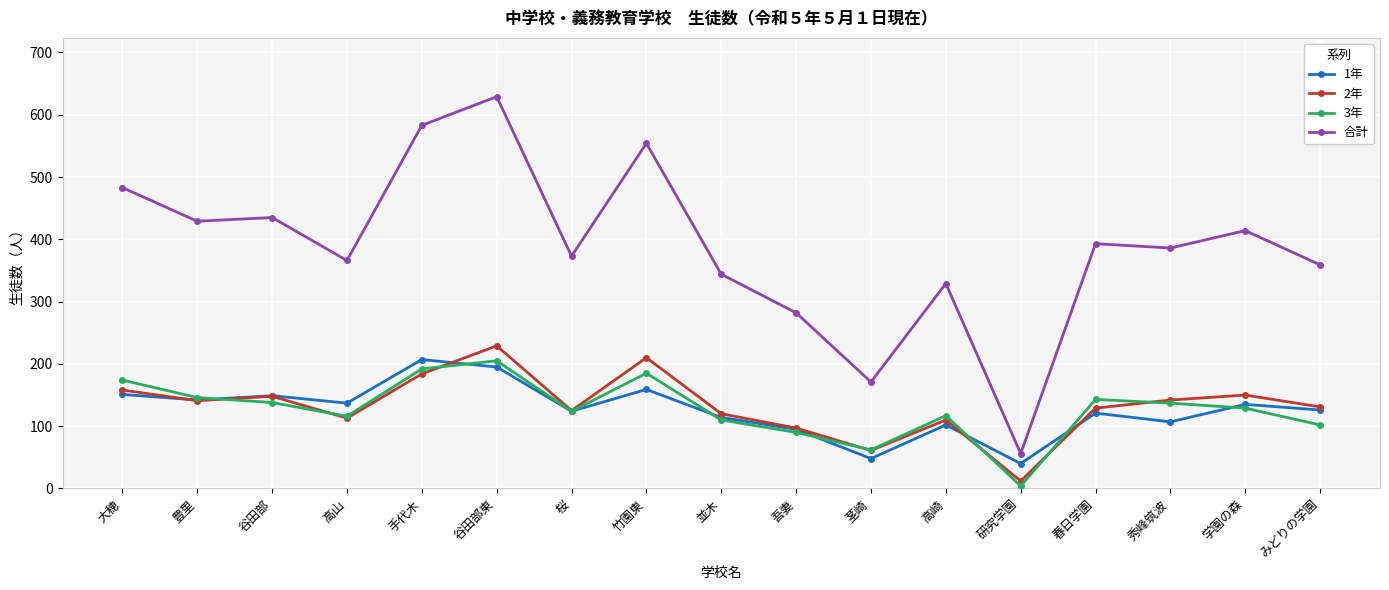

True or false: 1年 and 合計 intersect in this chart.

False